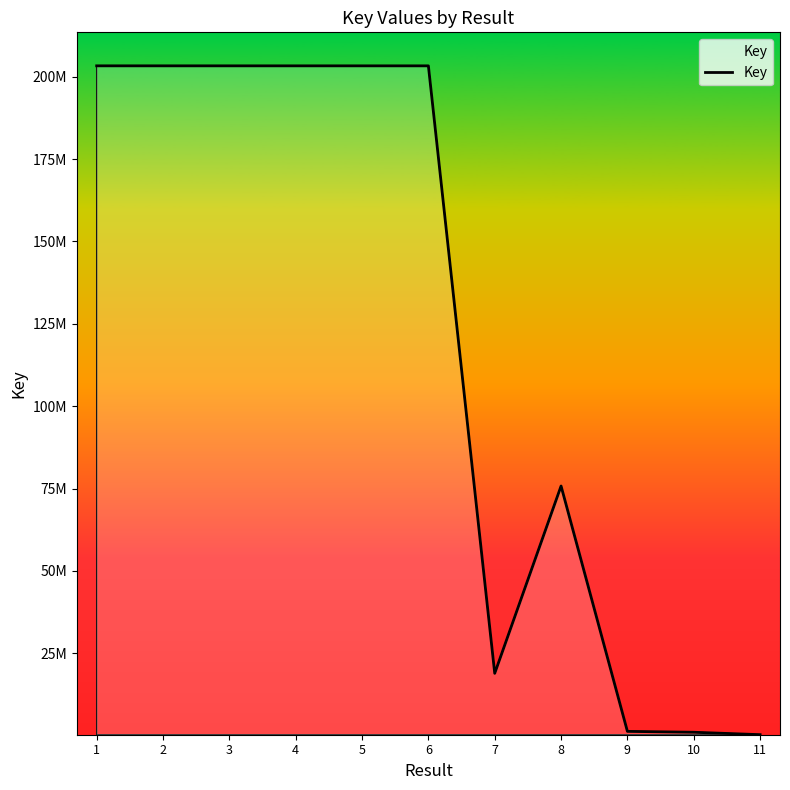

True or false: the data has more than 2 interior local peaks.

False